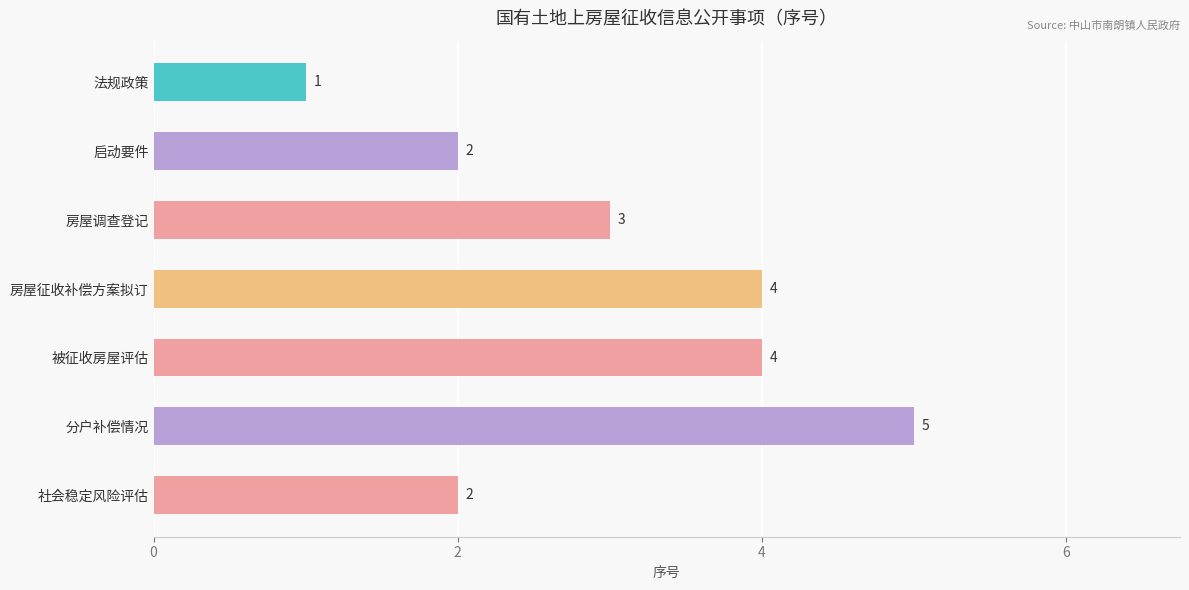

What is the average value?

3